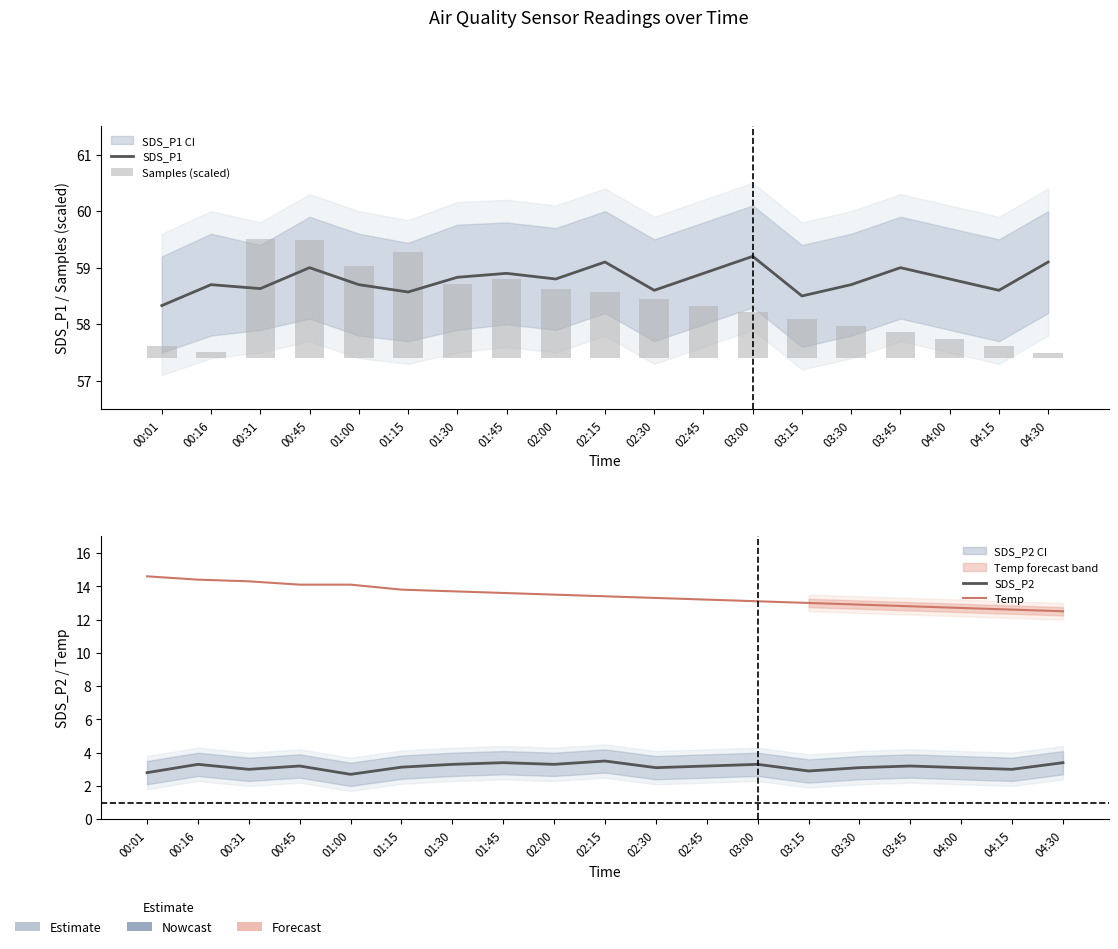

What is the lowest value of the Samples (scaled) series?

0.1